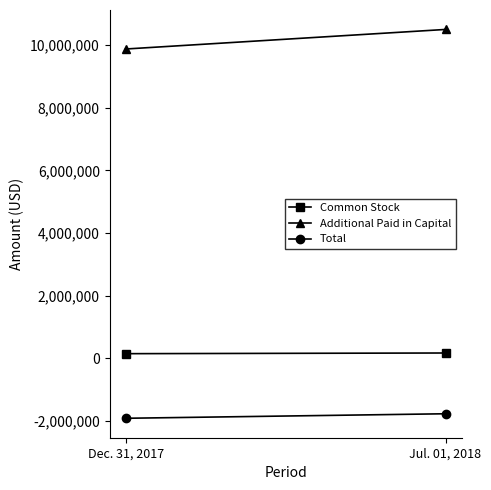

What is the value of the Additional Paid in Capital point at the 2nd from the left?

10499839